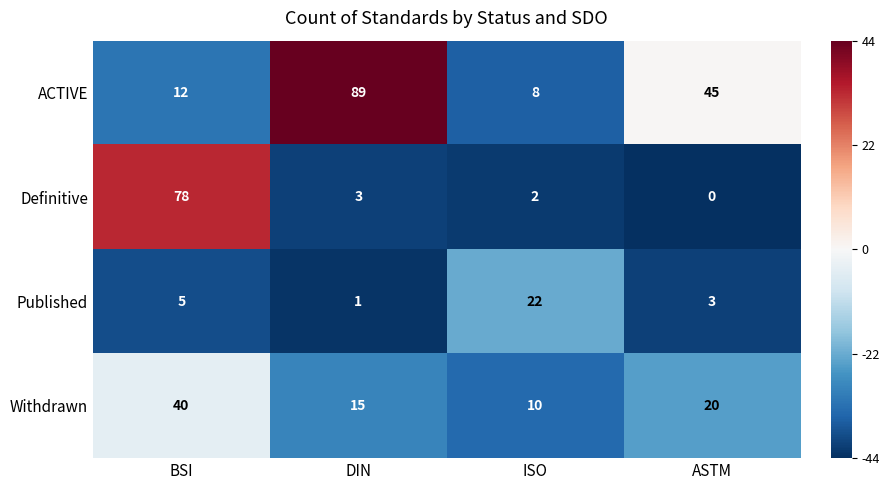

Reading left to right, transcribe all the data shown in this chart.

ACTIVE: 12	89	8	45
Definitive: 78	3	2	0
Published: 5	1	22	3
Withdrawn: 40	15	10	20